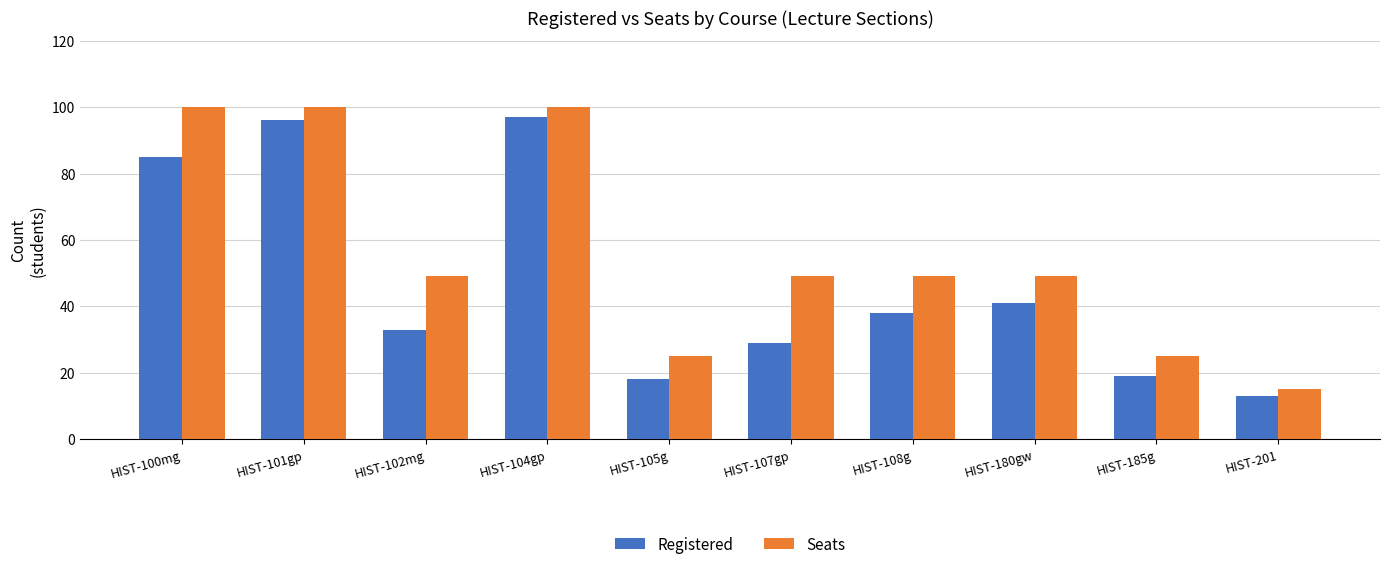

The value of Registered at HIST-180gw is 41. True or false?

True